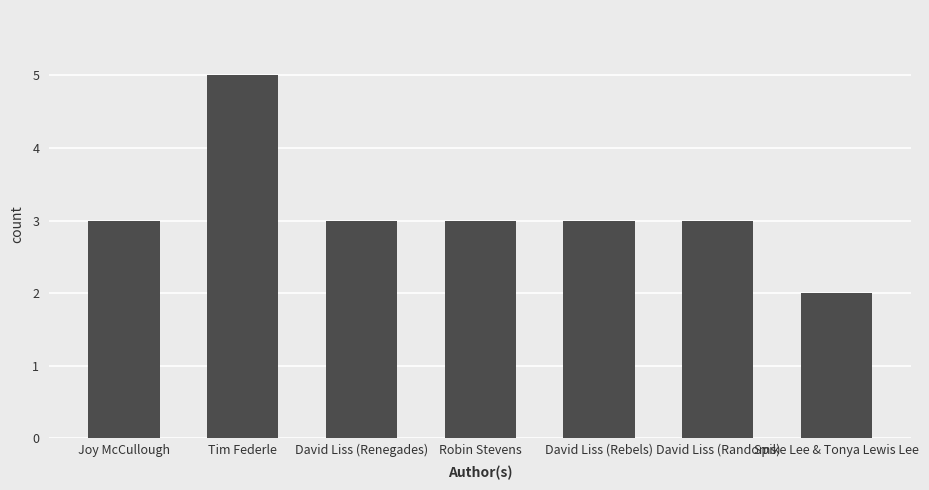

What is the label of the 1st bar from the right?

Spike Lee & Tonya Lewis Lee